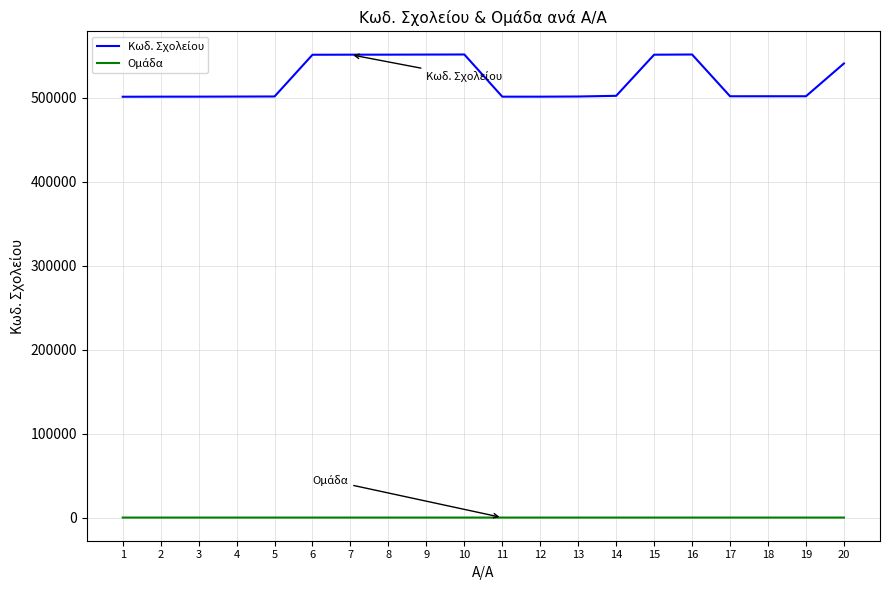

What is the maximum value shown in the chart?

551420